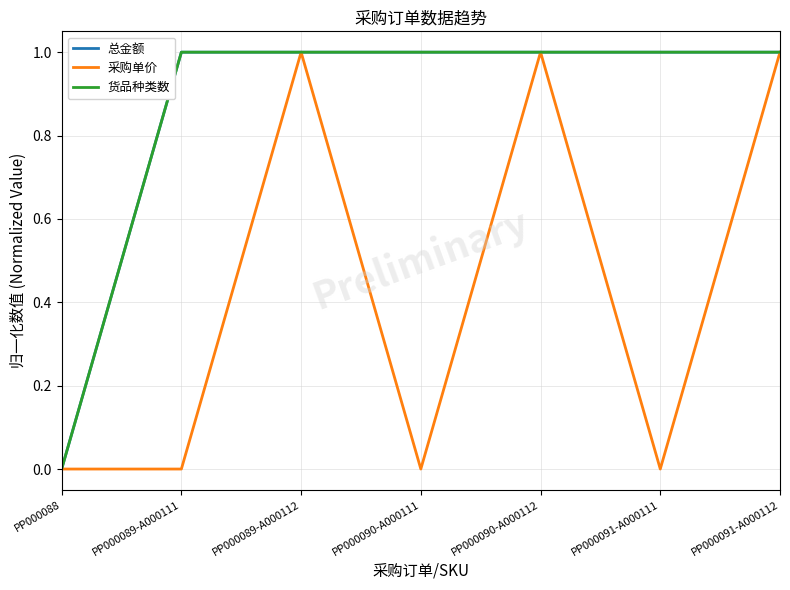

Is this an area chart (filled region under the line)?

No